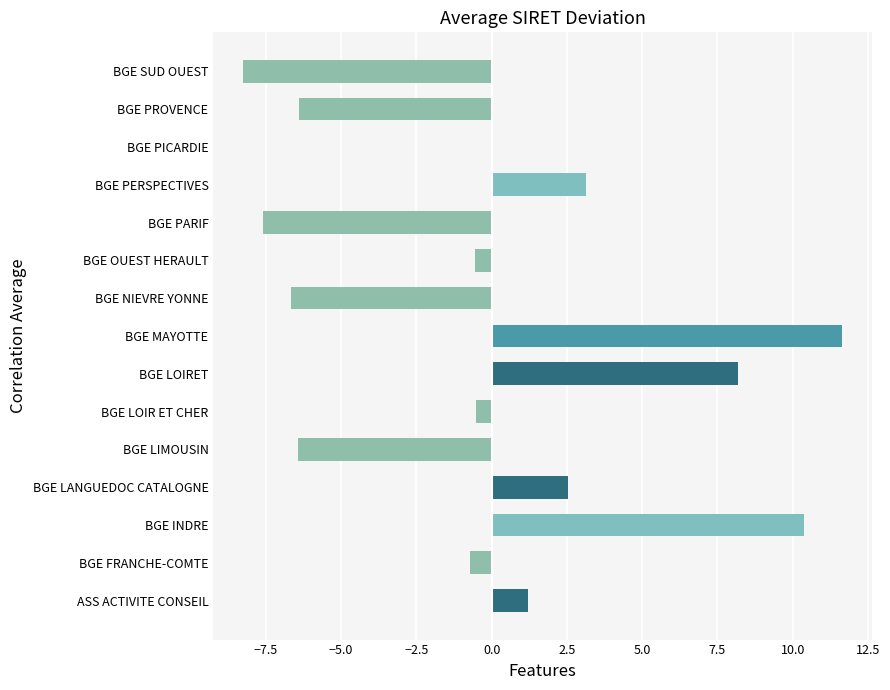

What is the maximum value shown in the chart?

11.6